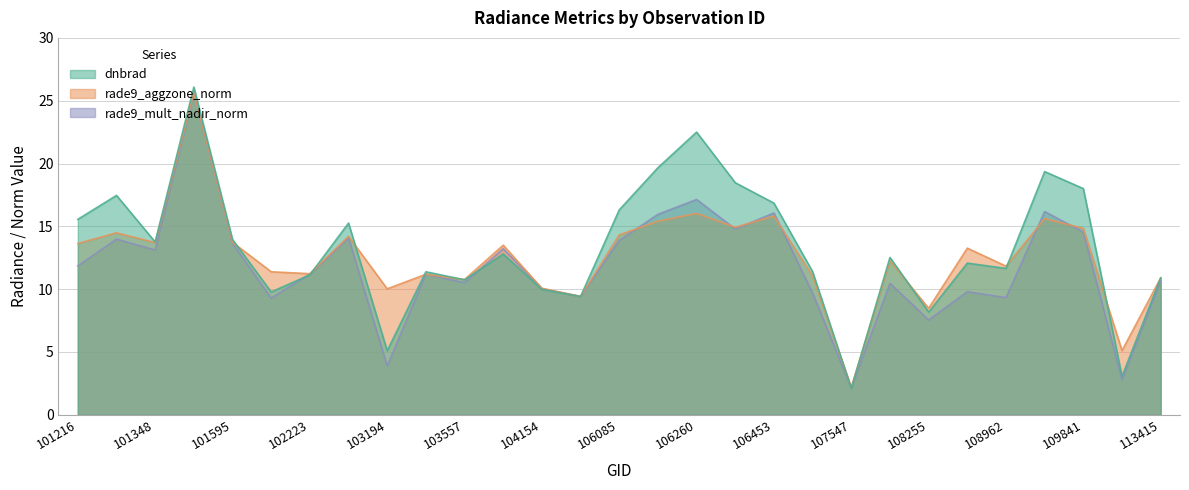

List the series in order of their peak value, lowest first.

rade9_mult_nadir_norm, rade9_aggzone_norm, dnbrad